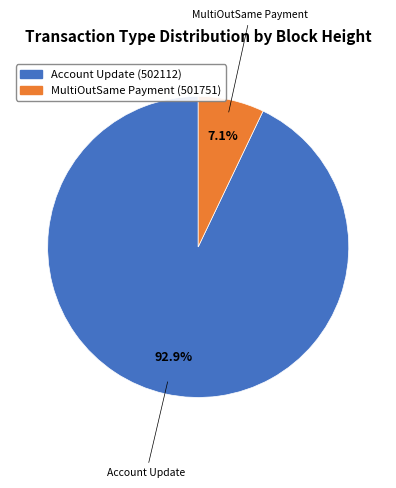

How many segments does this pie chart have?

2